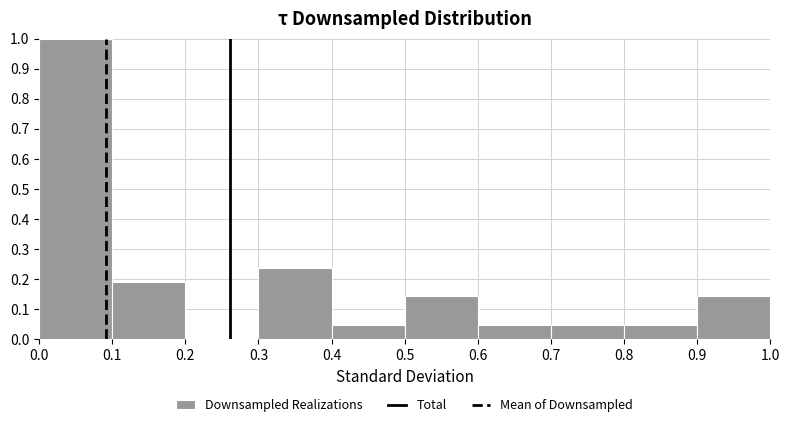

Reading left to right, list every bar in this chart as the range it spans on the x-axis followed by its height. The values are not printed on the chart, so give them approximately, as read against the axis.

0.0 to 0.1: 1.00
0.1 to 0.2: 0.19
0.2 to 0.3: 0
0.3 to 0.4: 0.24
0.4 to 0.5: 0.05
0.5 to 0.6: 0.14
0.6 to 0.7: 0.05
0.7 to 0.8: 0.05
0.8 to 0.9: 0.05
0.9 to 1.0: 0.14